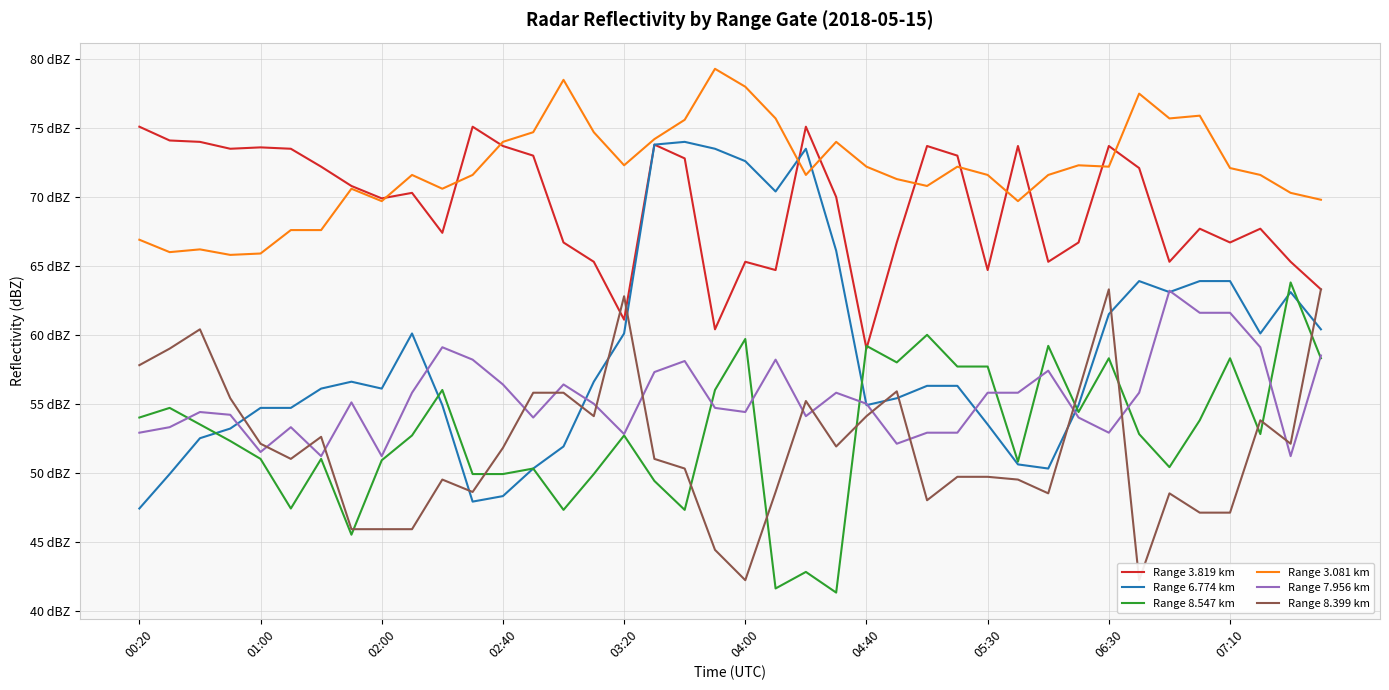

At how many categories does at least one series exceed 74?

15